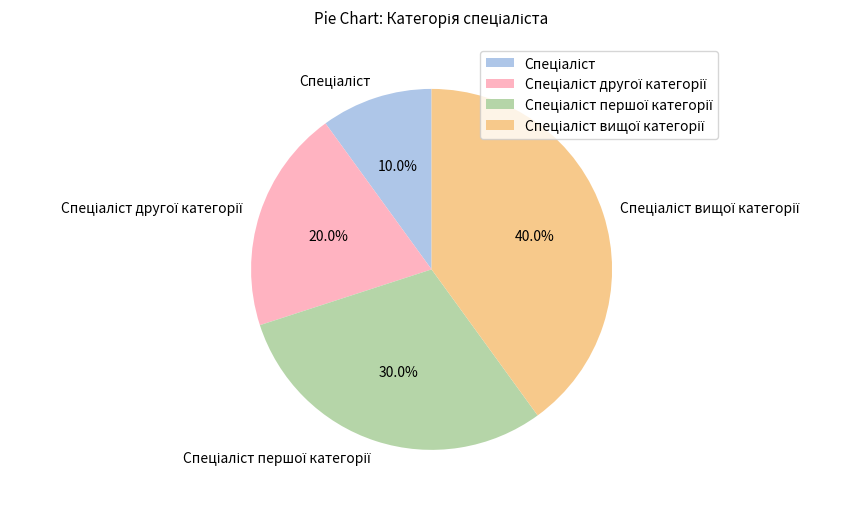

Count the number of slices in the pie.

4